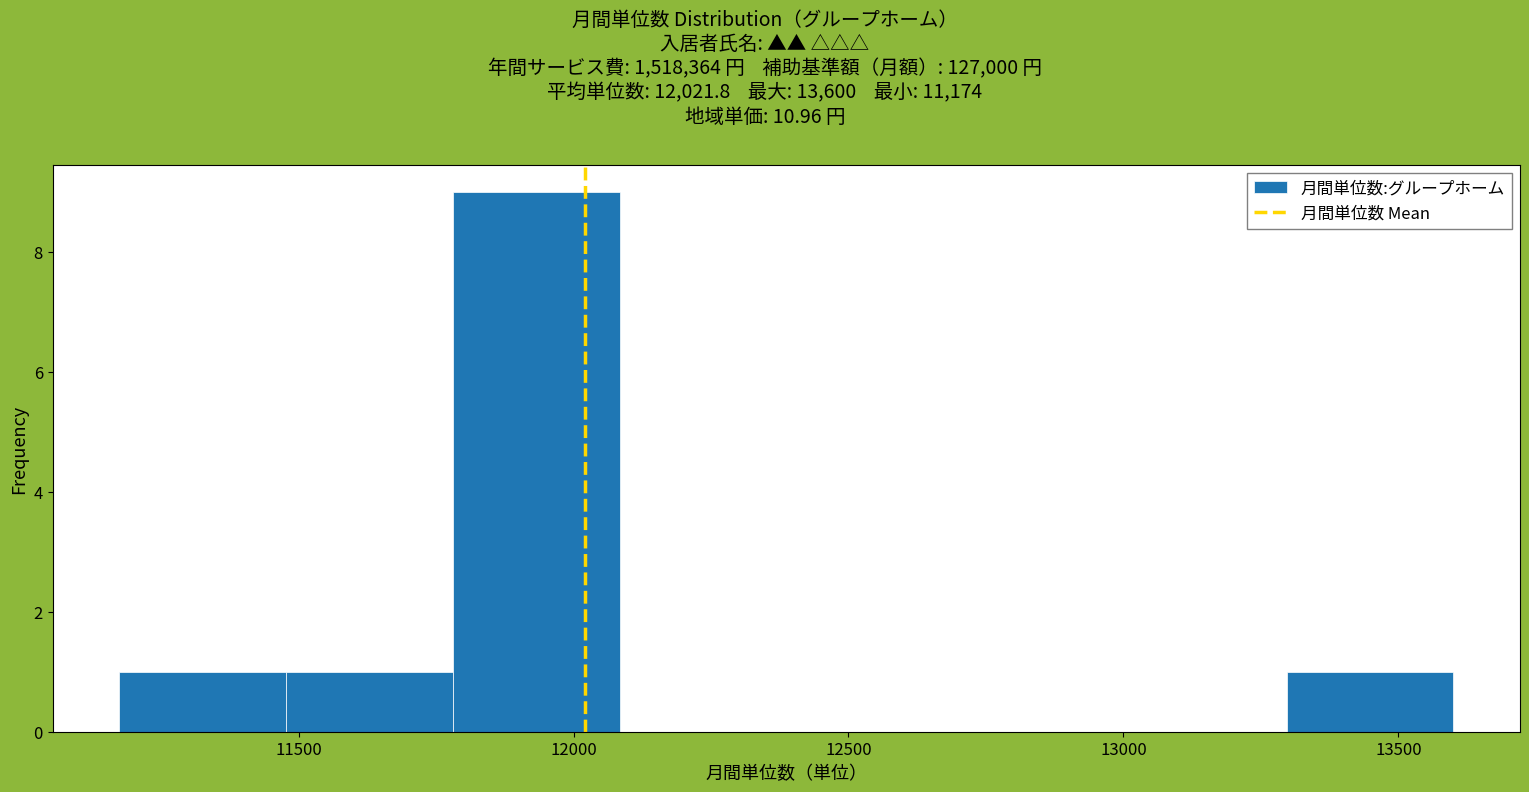

What is the height of the bar covering 13300 to 13600 on the x-axis? Neither the bar edges nor the heights are printed on the chart, so give them approximately, as read against the axes.

1